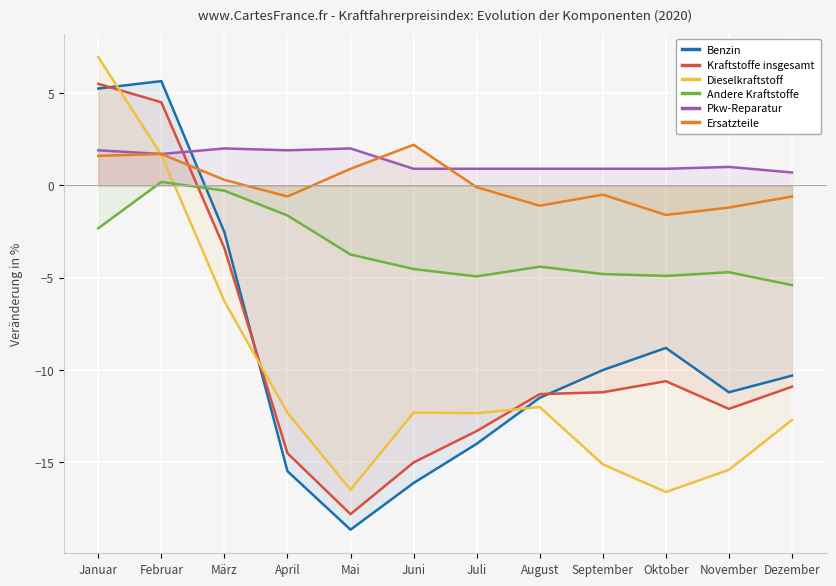

What is the difference between the Benzin values at Oktober and Juni?

7.3